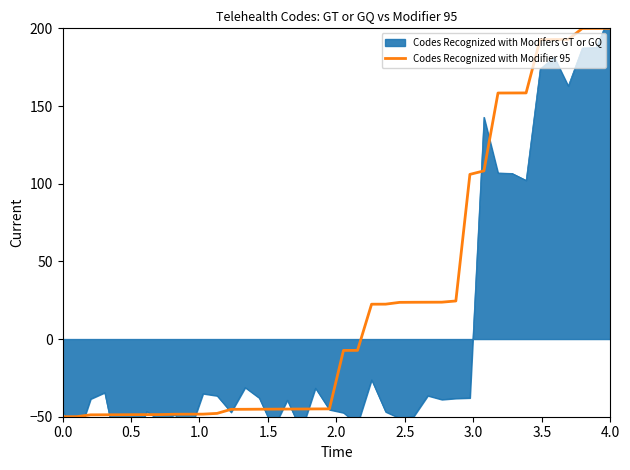

What is the maximum value for Codes Recognized with Modifier 95?

200.0